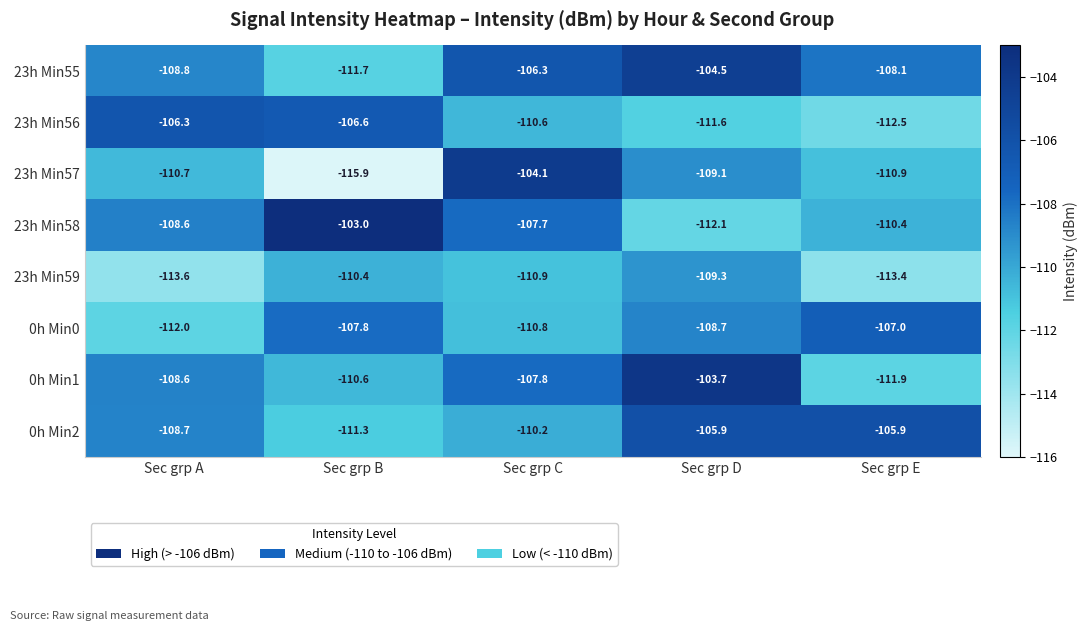

What is the spread (max minus min) of values at Sec grp E?

7.5